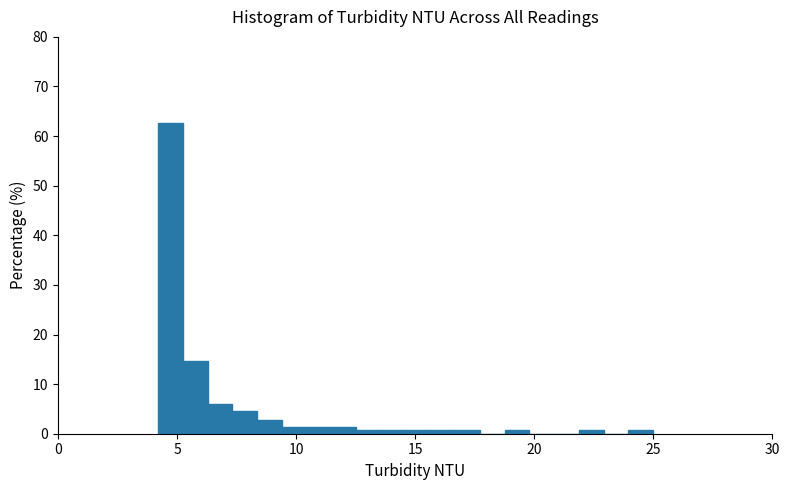

Read against the x-axis, roughly where is the centre of the tallest bar?

4.5